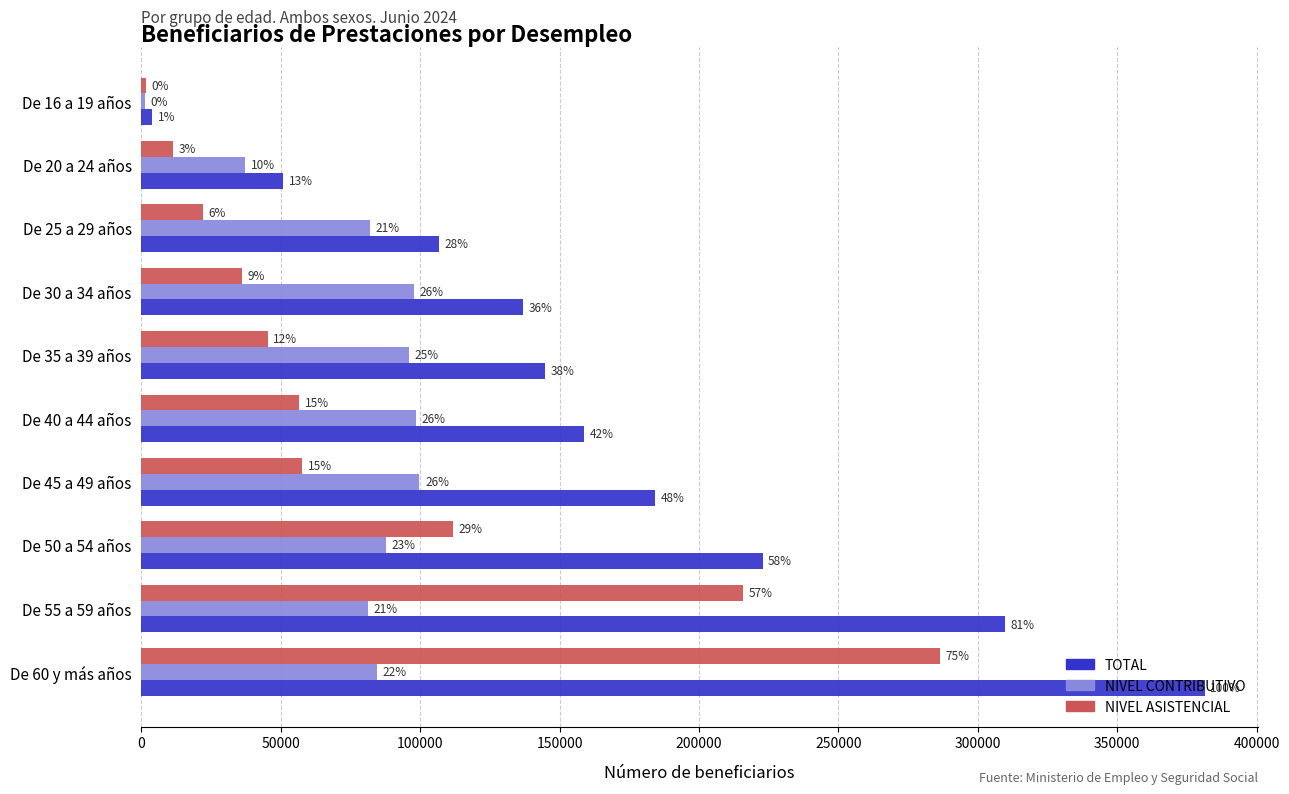

What are all the series names shown in the legend?

TOTAL, NIVEL CONTRIBUTIVO, NIVEL ASISTENCIAL